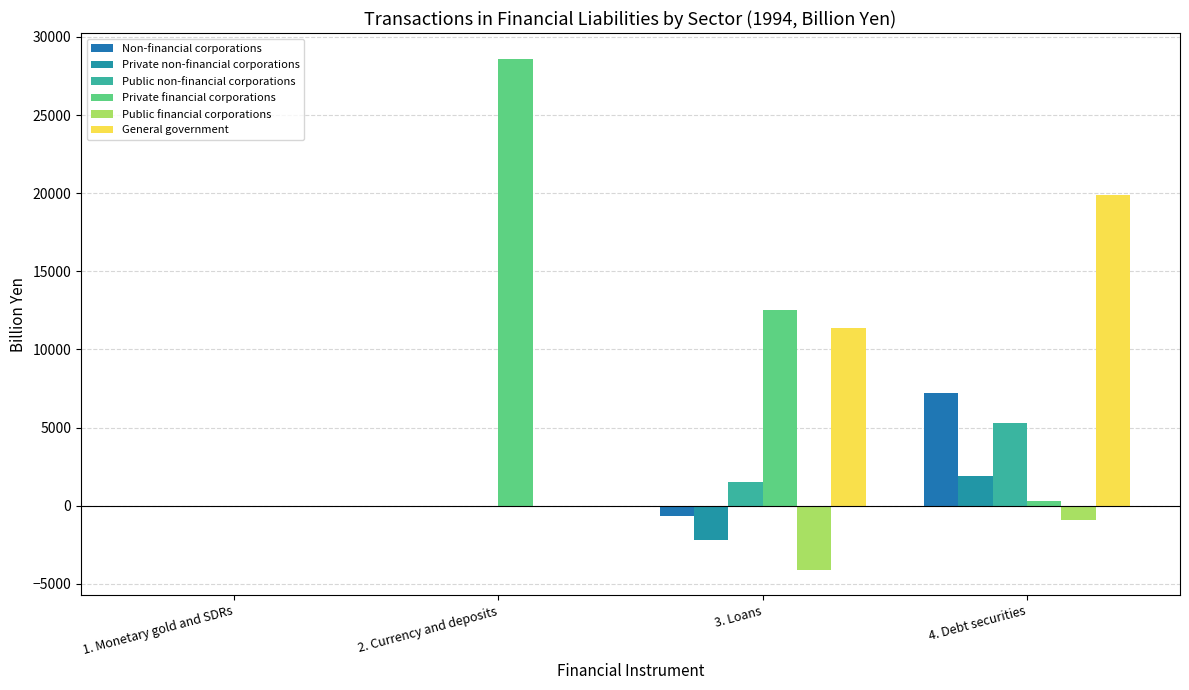

The value of Non-financial corporations at 2. Currency and deposits is 0.0. True or false?

True